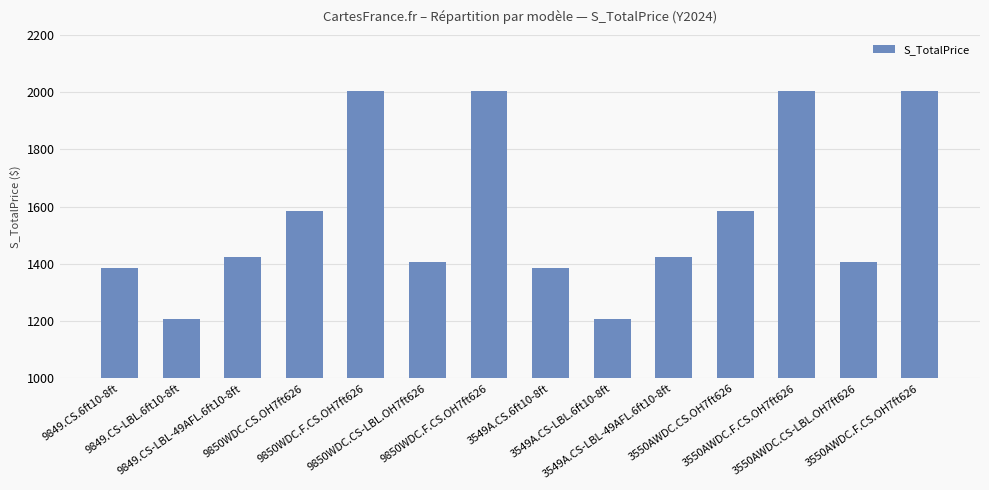

Is it true that the value at 3549A.CS-LBL-49AFL.6ft10-8ft is 1424?

True